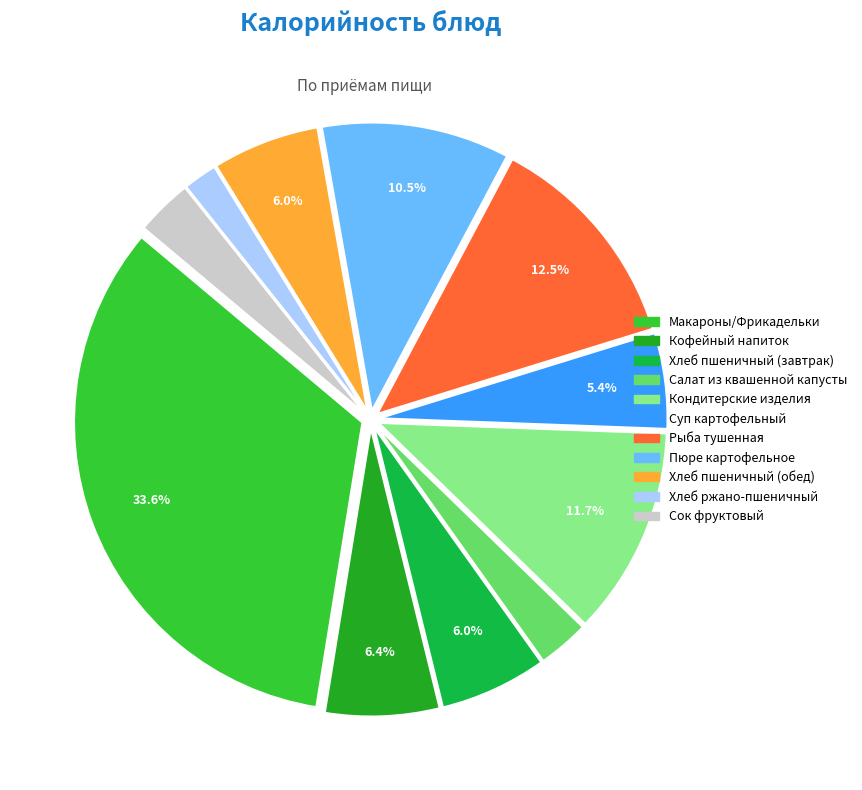

Does Кондитерские изделия represent more than half of the total?

No